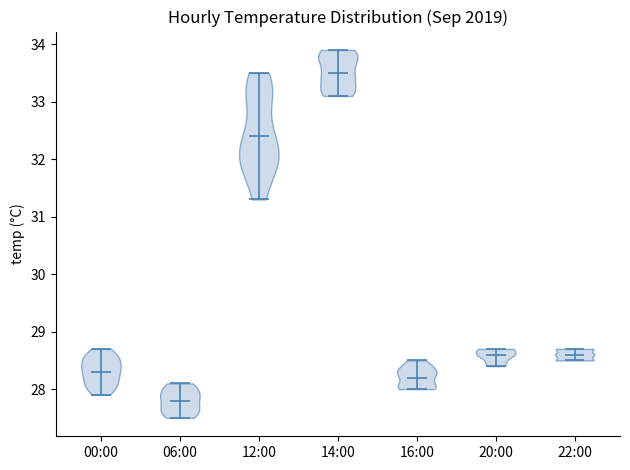

Which violin has the lowest median line?

06:00